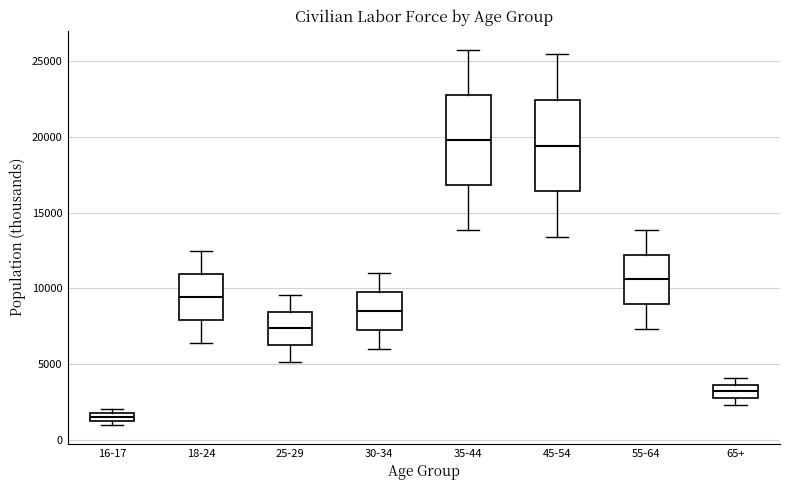

Where does the lower whisker of the box for 30-34 end on the y-axis? The values are not printed on the chart, so give them approximately, as read against the axis.

6000